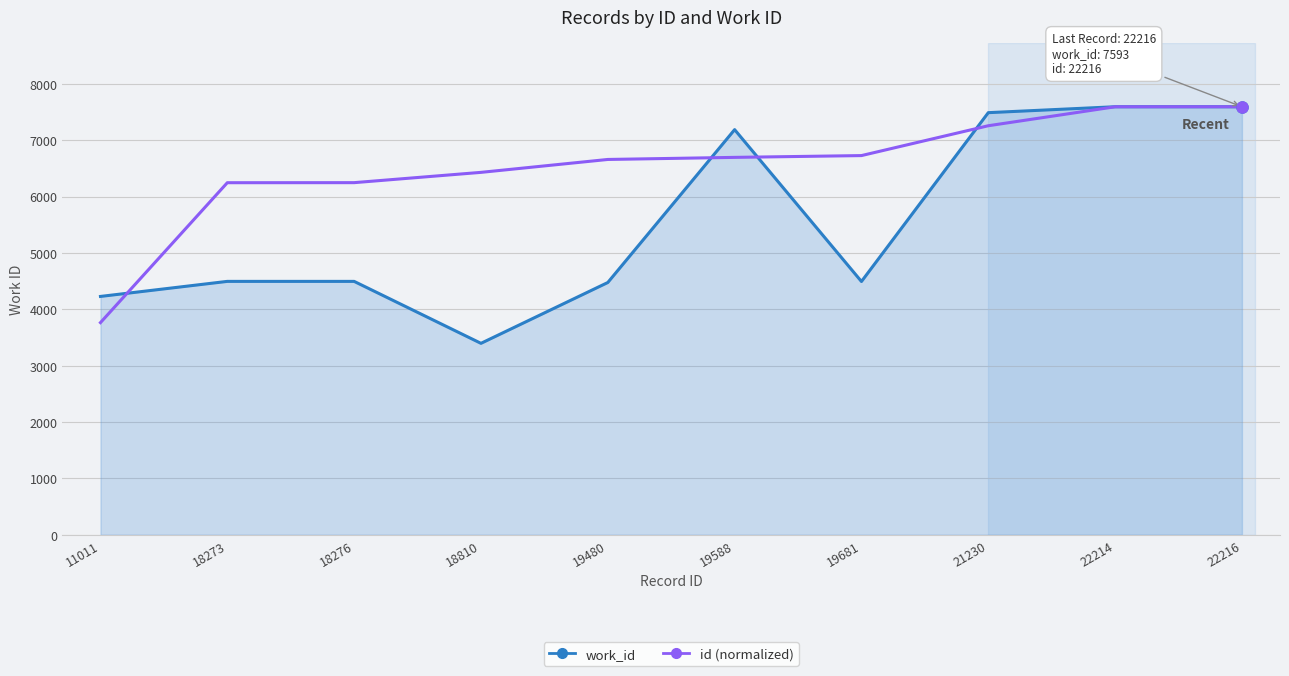

How many lines are shown in the chart?

2